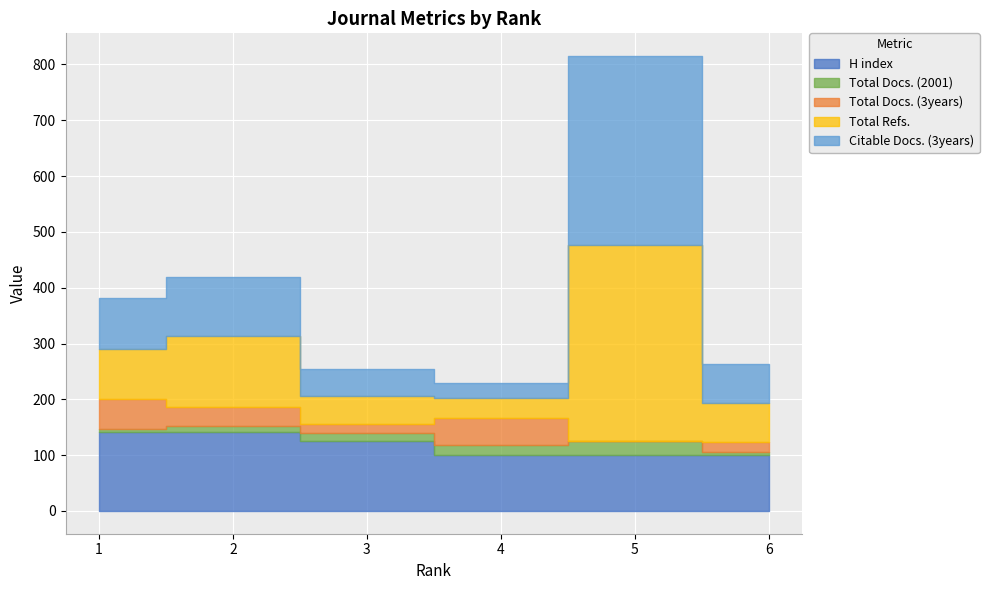

What are all the series names shown in the legend?

H index, Total Docs. (2001), Total Docs. (3years), Total Refs., Citable Docs. (3years)